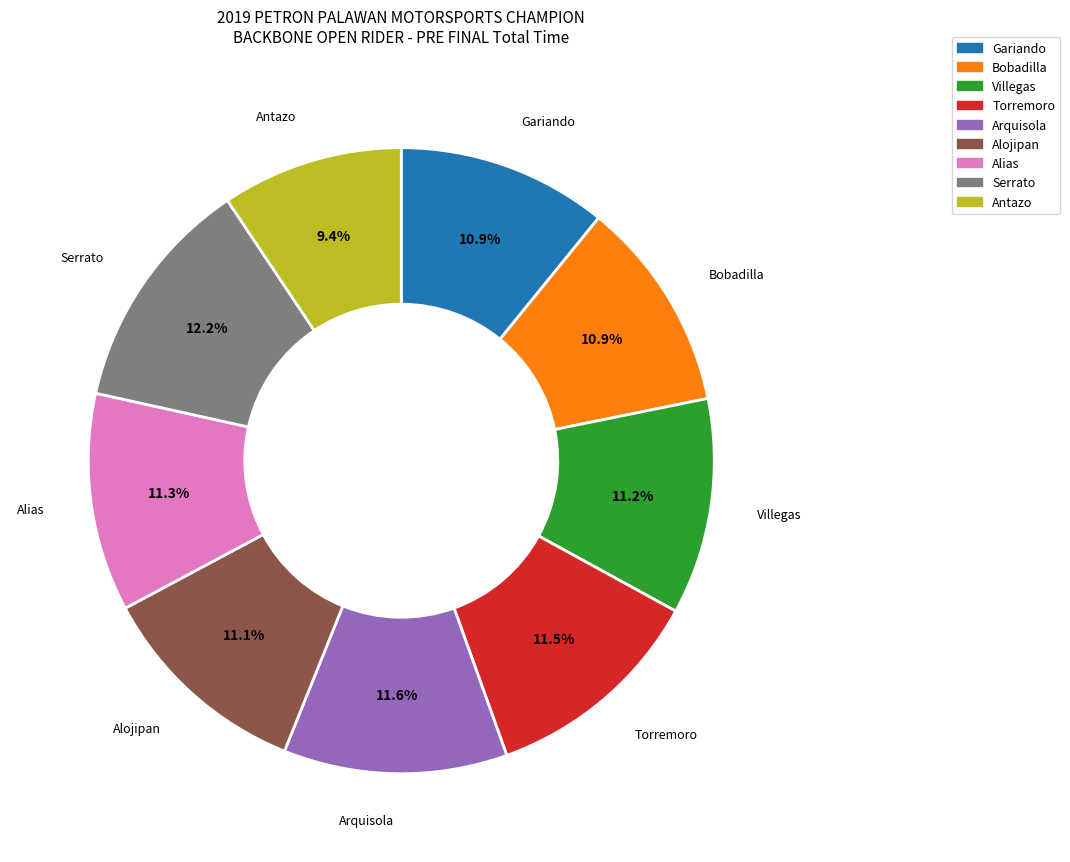

Count the number of slices in the pie.

9